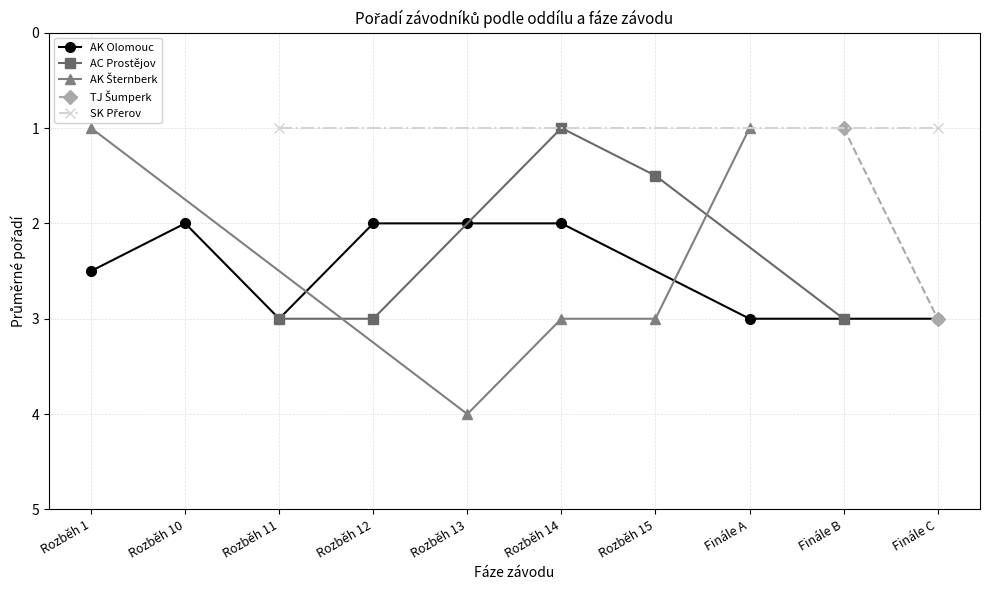

The AK Olomouc series shows 1.7 at Finále C. True or false?

False